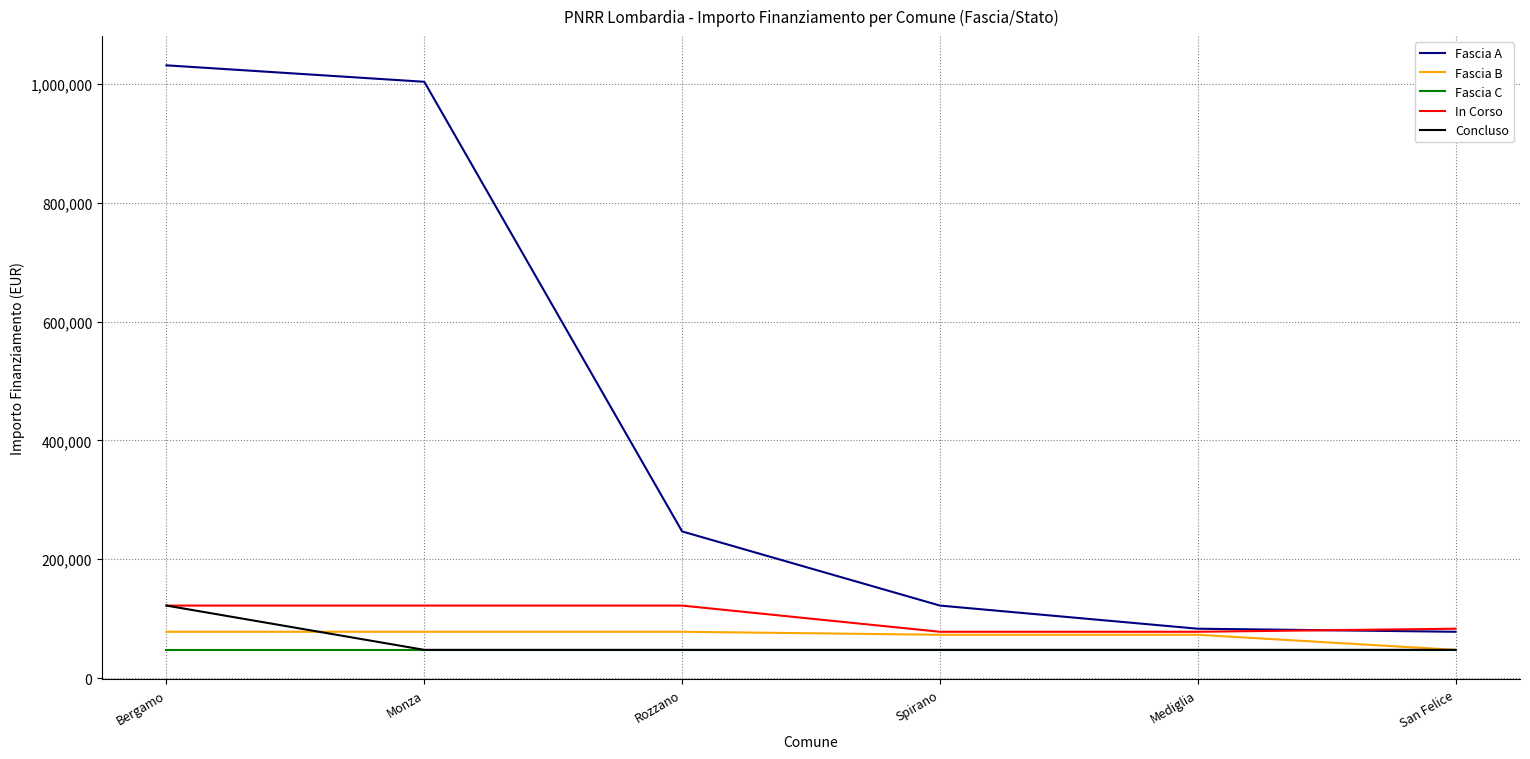

At how many categories does at least one series exceed 229260?

3